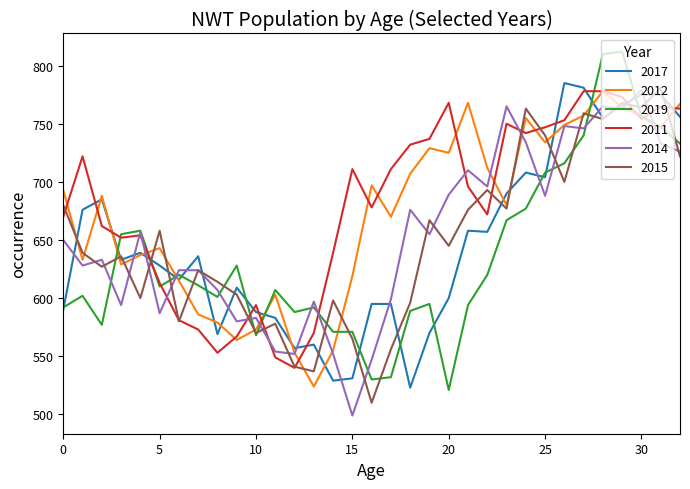

What is the highest value of the 2015 series?

781